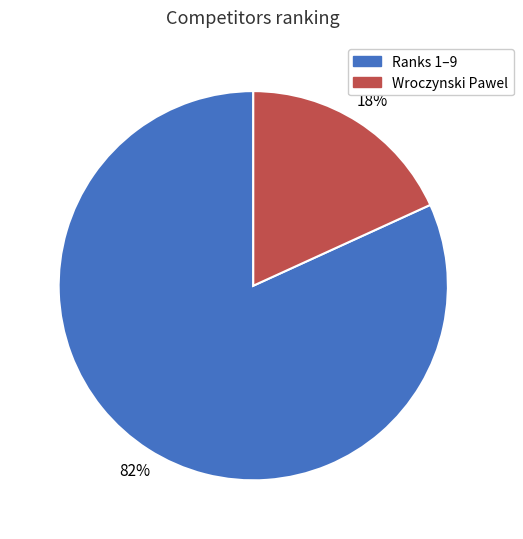

To the nearest percent, what is the difference between the largest and smallest slice percentages?

64%